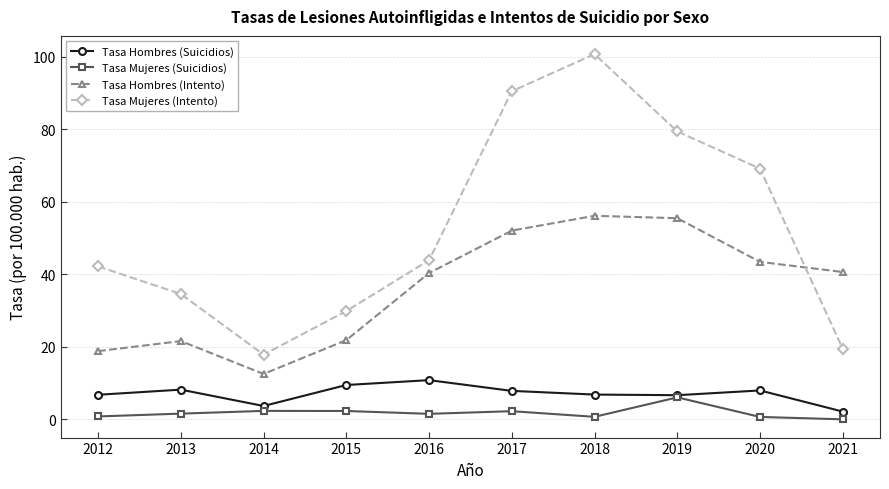

What is the total value across all series at 2017?

152.6